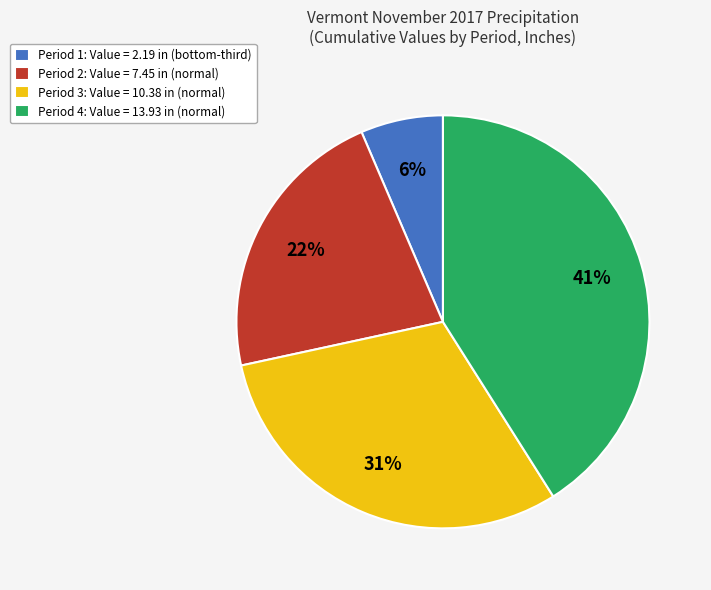

Rank the categories by value from highest to lowest.

Period 4: Value = 13.93 in (normal), Period 3: Value = 10.38 in (normal), Period 2: Value = 7.45 in (normal), Period 1: Value = 2.19 in (bottom-third)